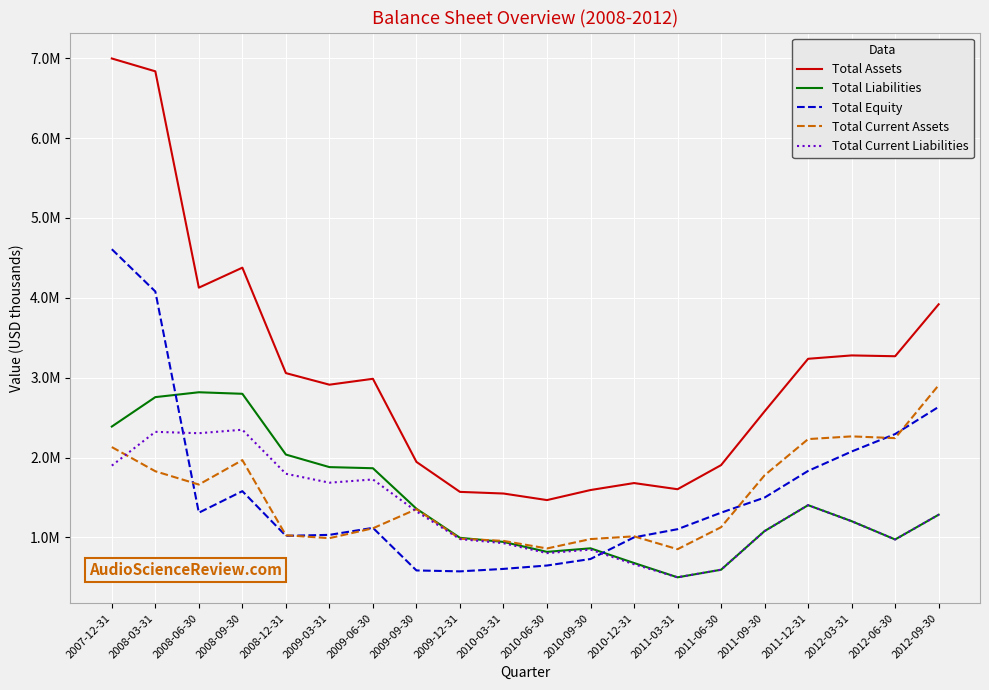

What is the greatest value displayed?

6996960